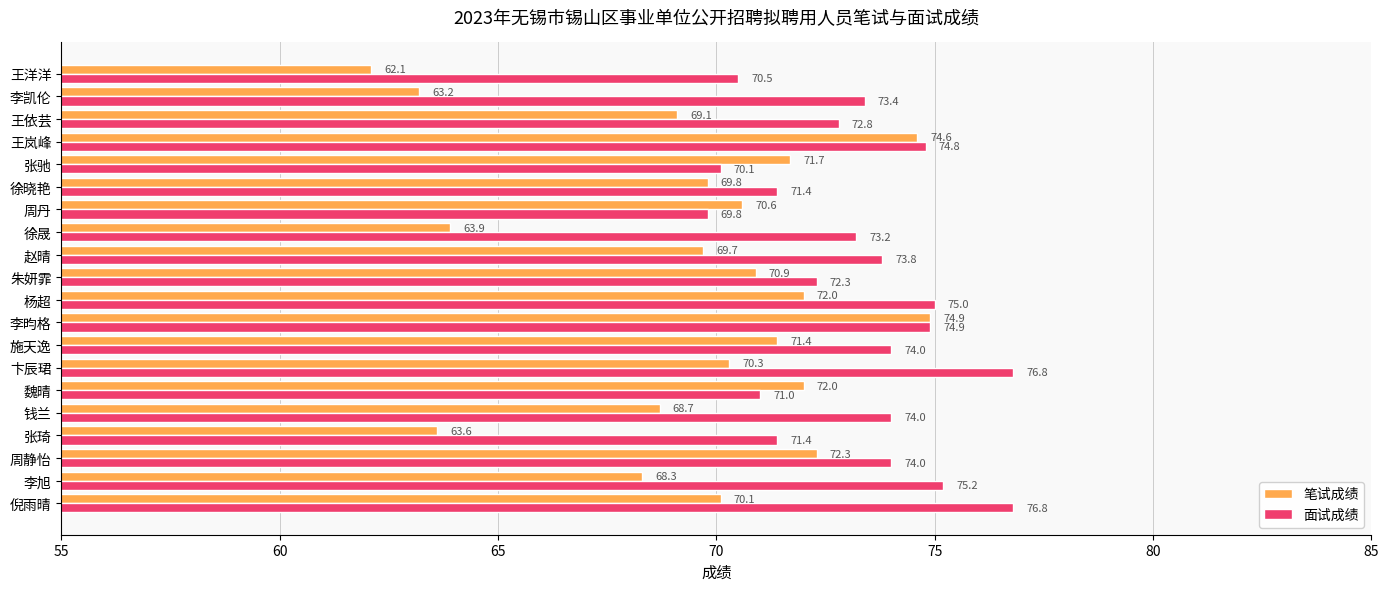

How many distinct data groups are displayed?

2